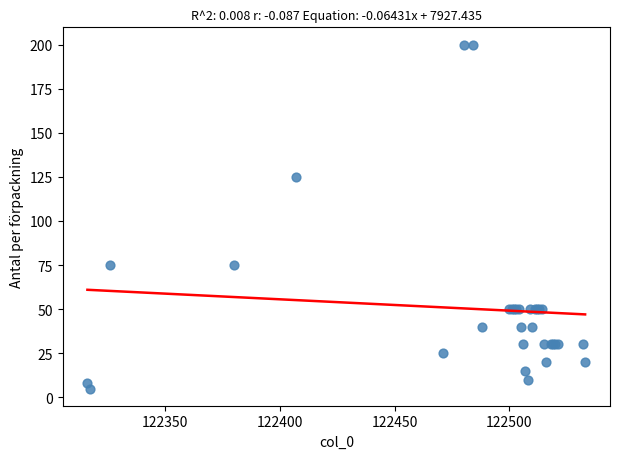

What Y value in the scatter plot is closest to 102?

125